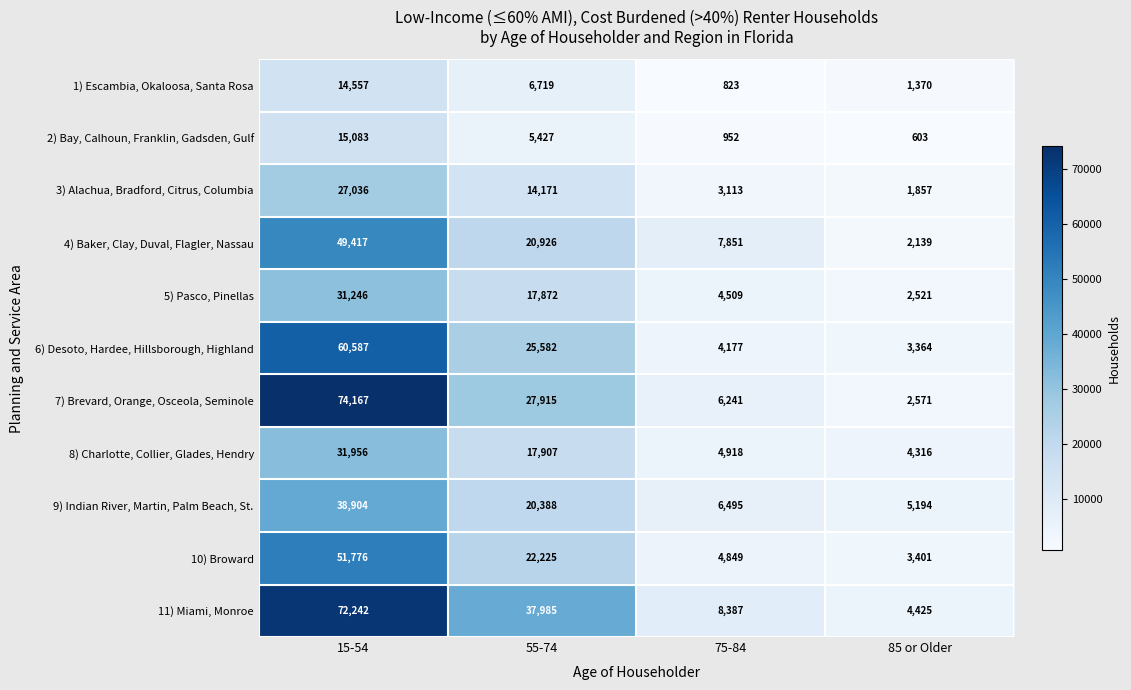

How many data points in 8) Charlotte, Collier, Glades, Hendry are less than 17907?

2